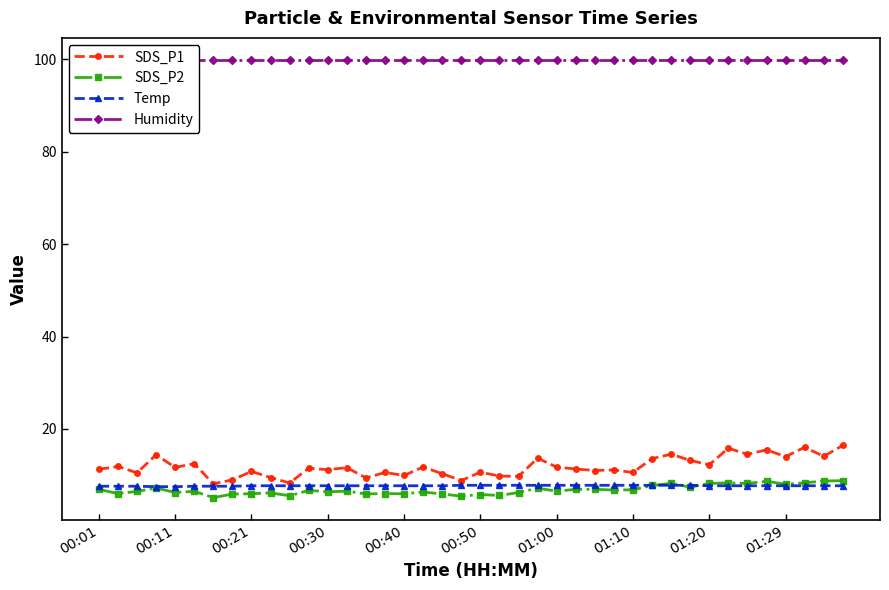

What is the lowest value of the Temp series?

7.5